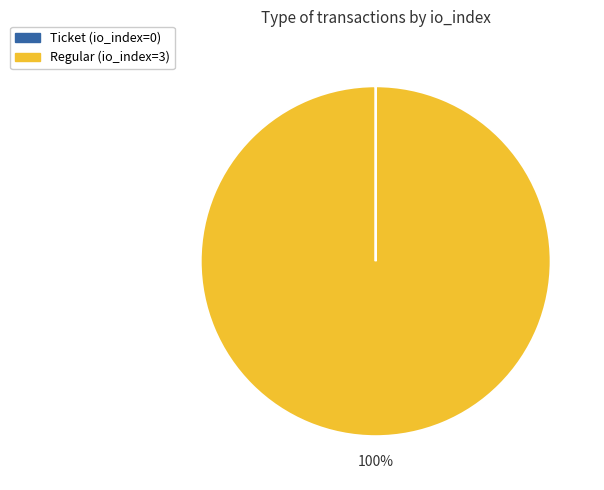

To the nearest percent, what is the difference between the largest and smallest slice percentages?

100%